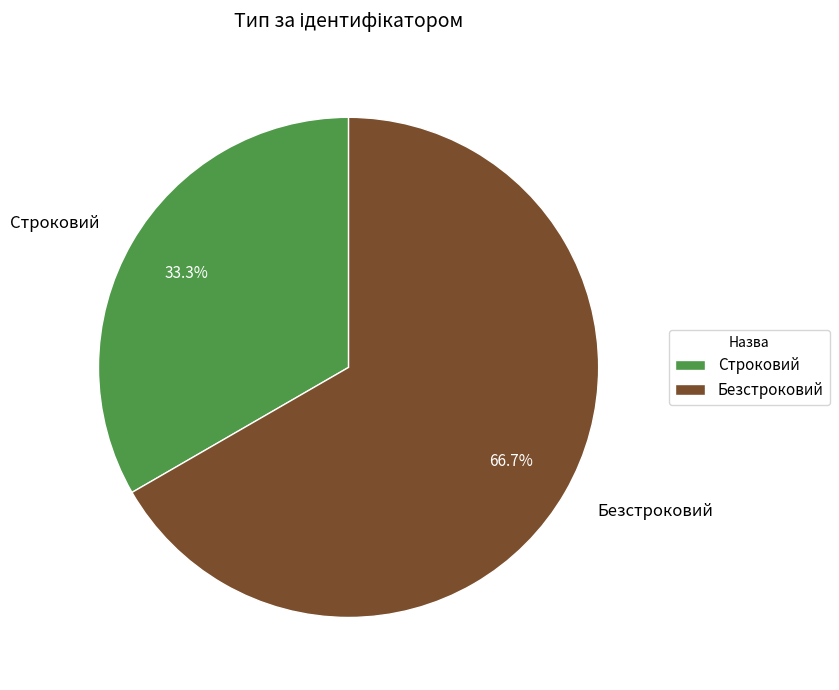

What percentage do Строковий and Безстроковий together represent?

100.0%